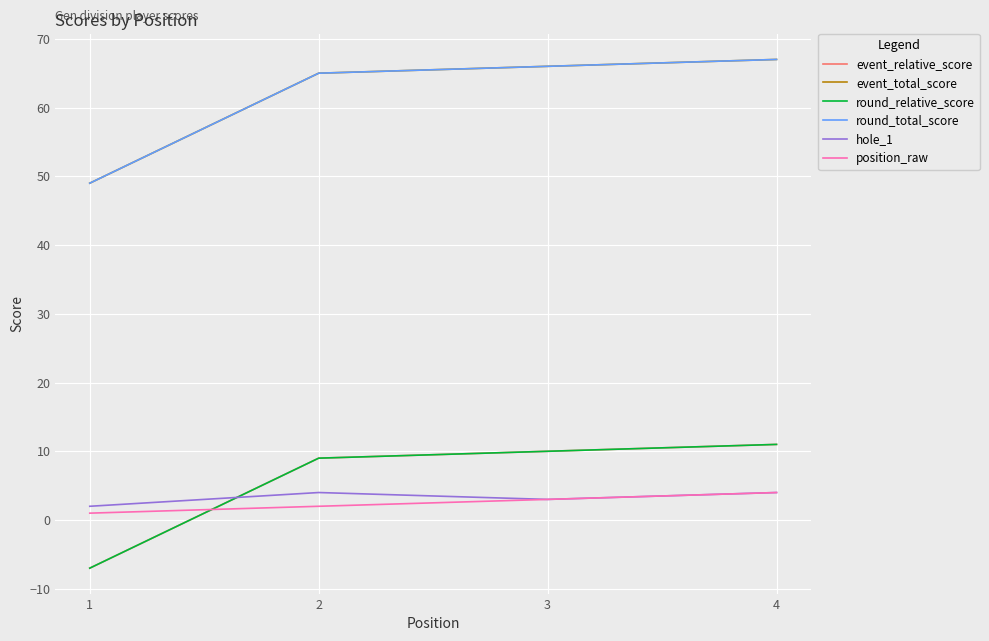

Is this an area chart (filled region under the line)?

No